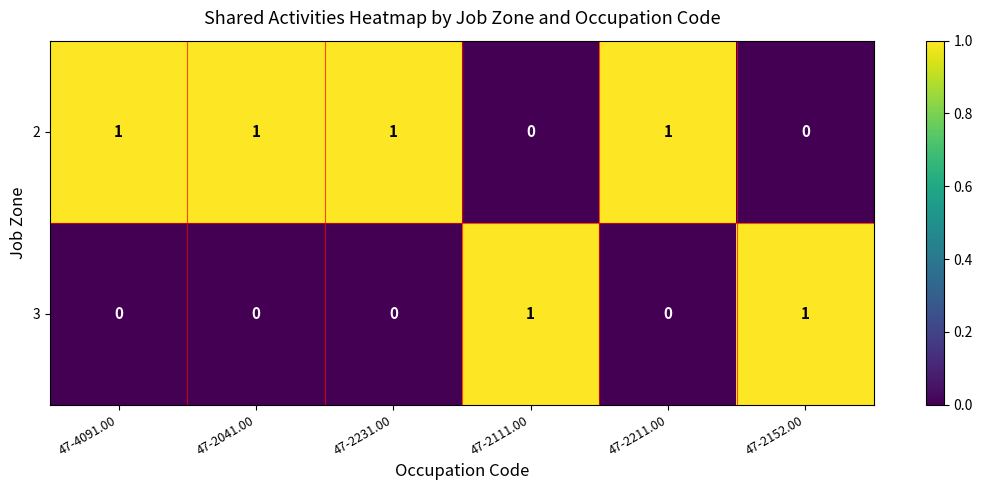

What is the spread (max minus min) of values at 47-2041.00?

1